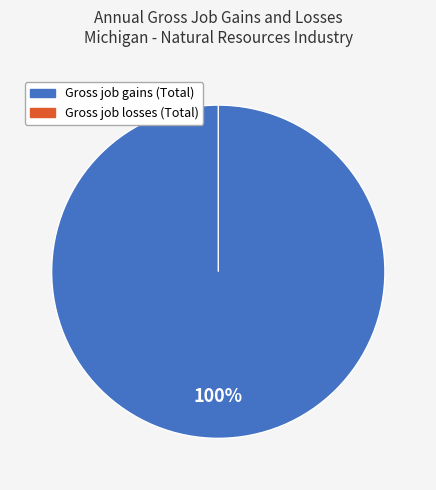

Is Gross job gains (Total) the majority of the pie?

Yes